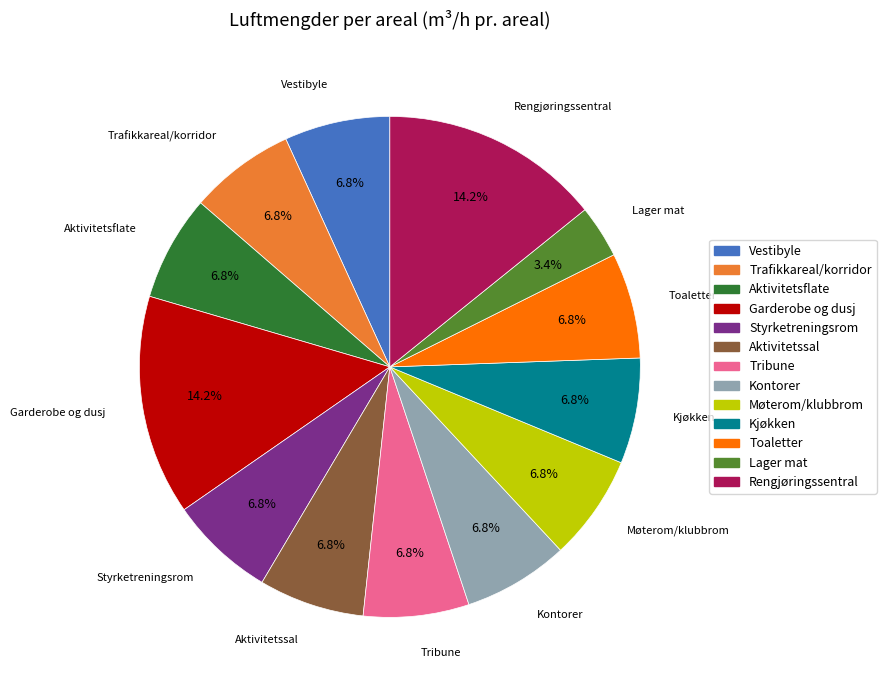

To the nearest percent, what is the difference between the largest and smallest slice percentages?

11%